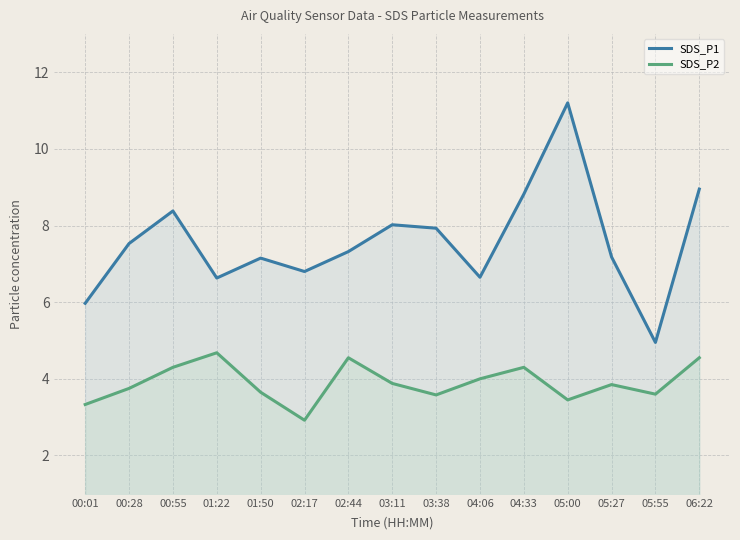

What is the maximum value shown in the chart?

11.2